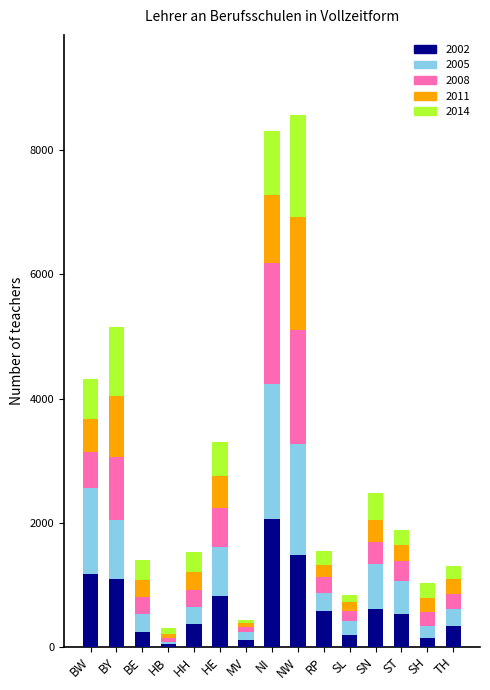

Which category has the highest value in the 2002 series?

NI